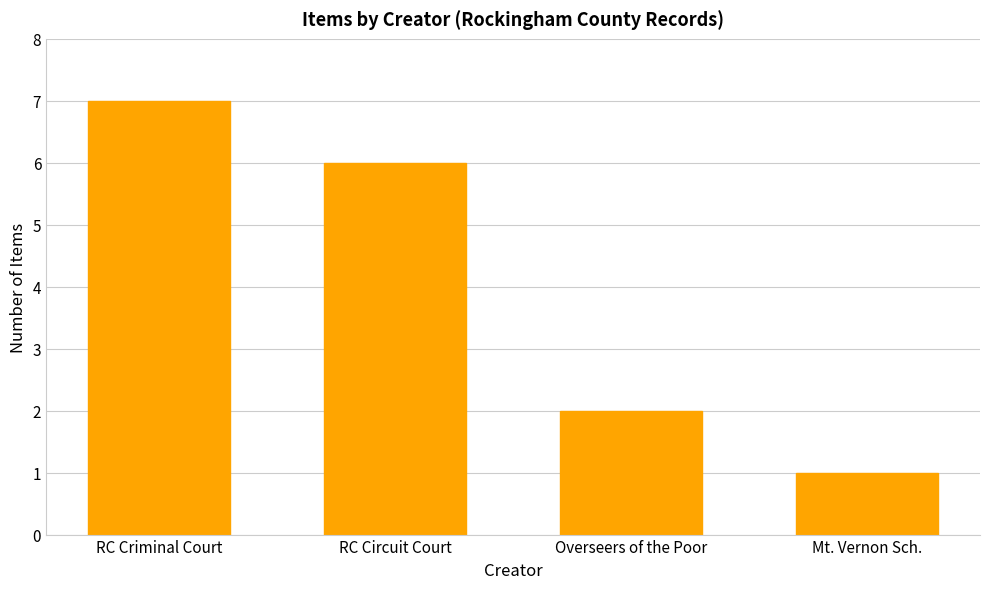

What is the sum of the values at RC Criminal Court and RC Circuit Court?

13